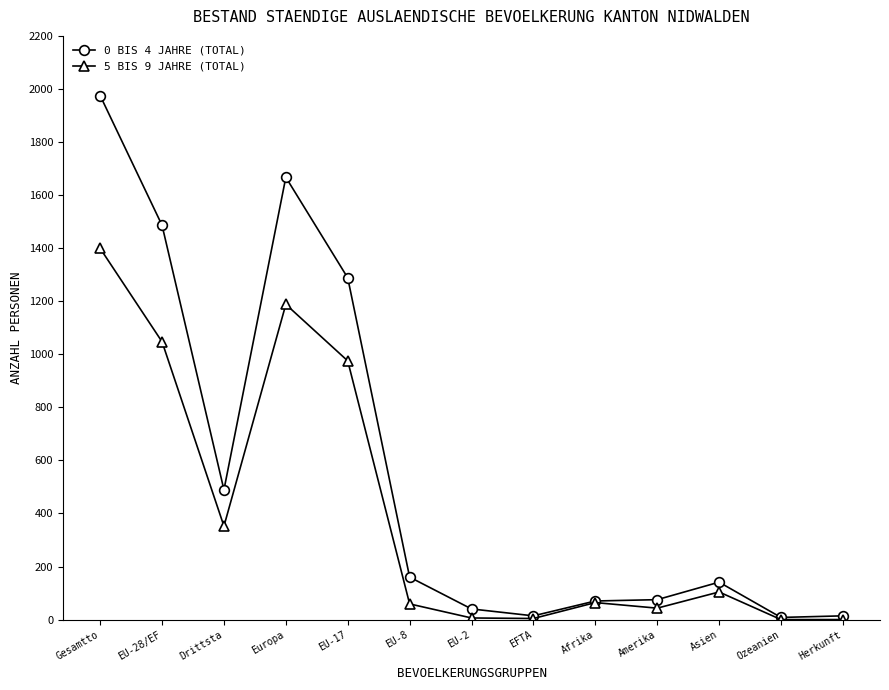

Where is the first local maximum for 0 BIS 4 JAHRE (TOTAL)?

Europa